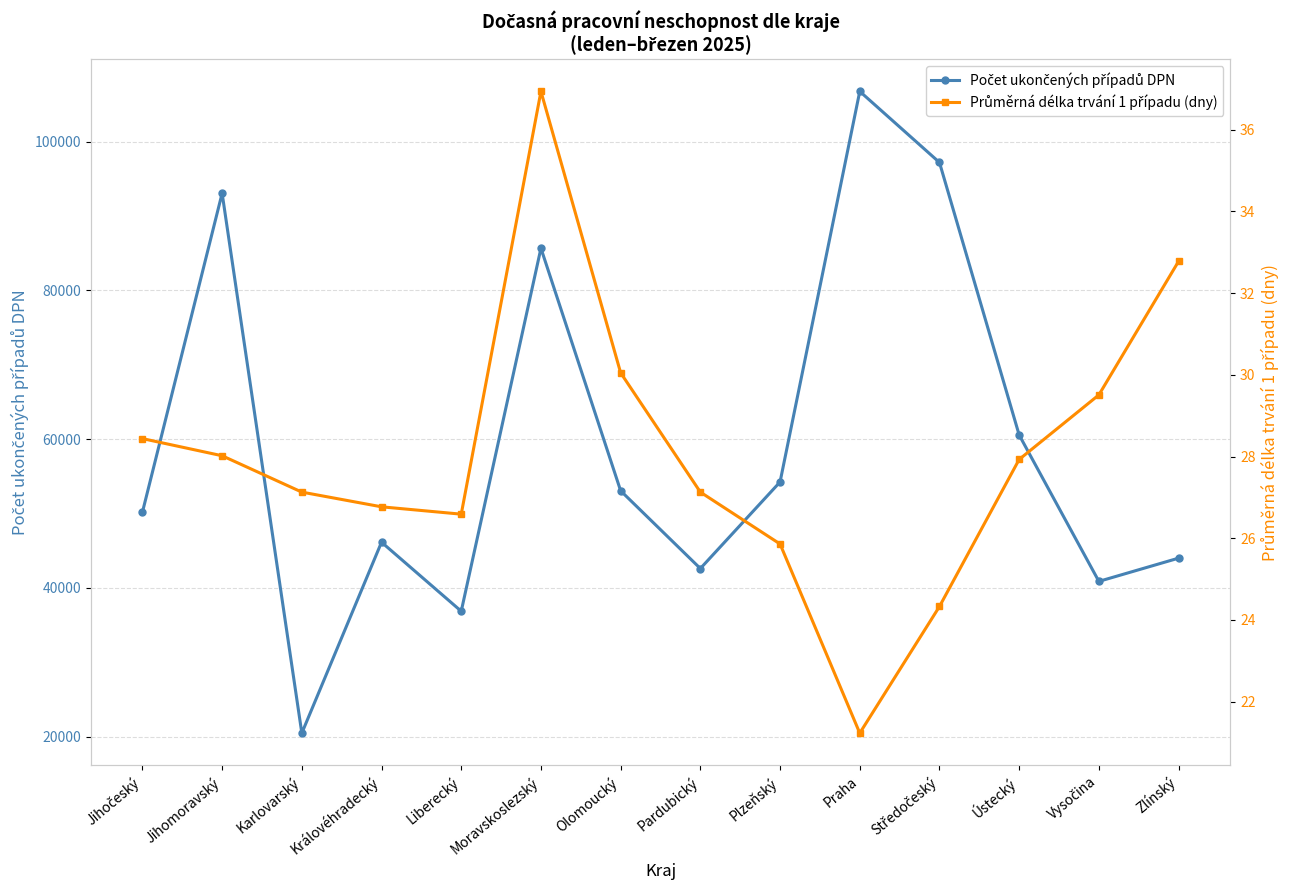

What position from the right is Středočeský?

4